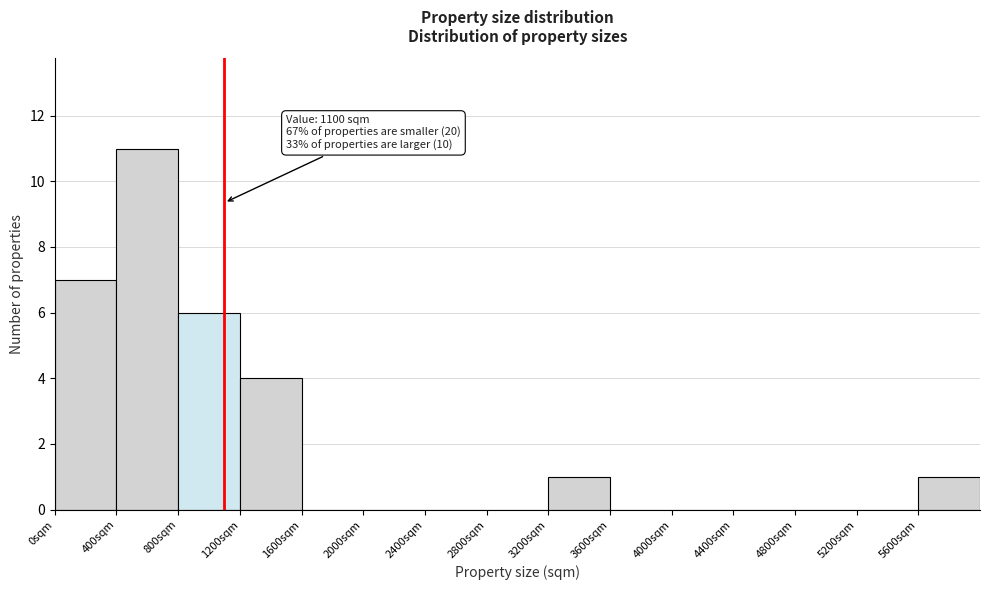

Which range on the x-axis has the tallest bar?

400 to 800